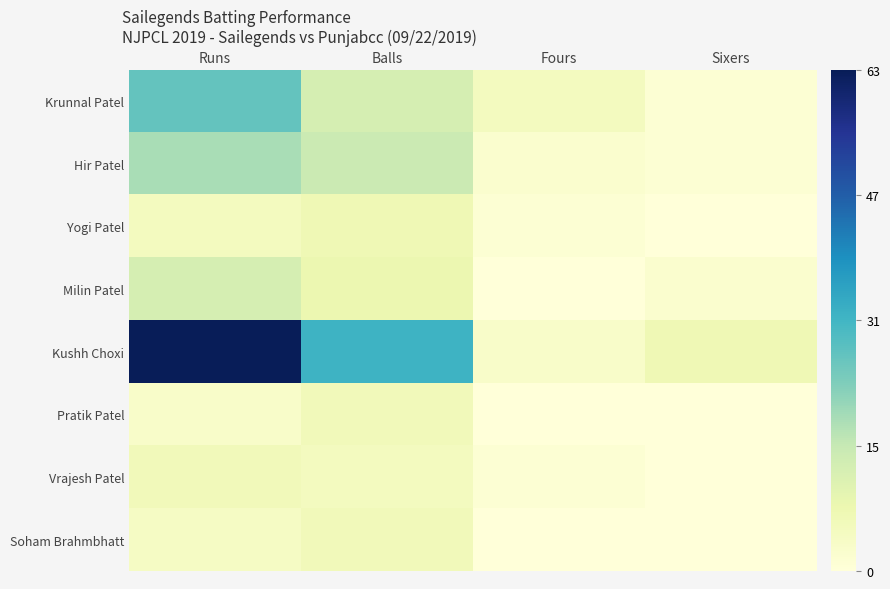

Which series has the largest range (max minus min)?

Kushh Choxi